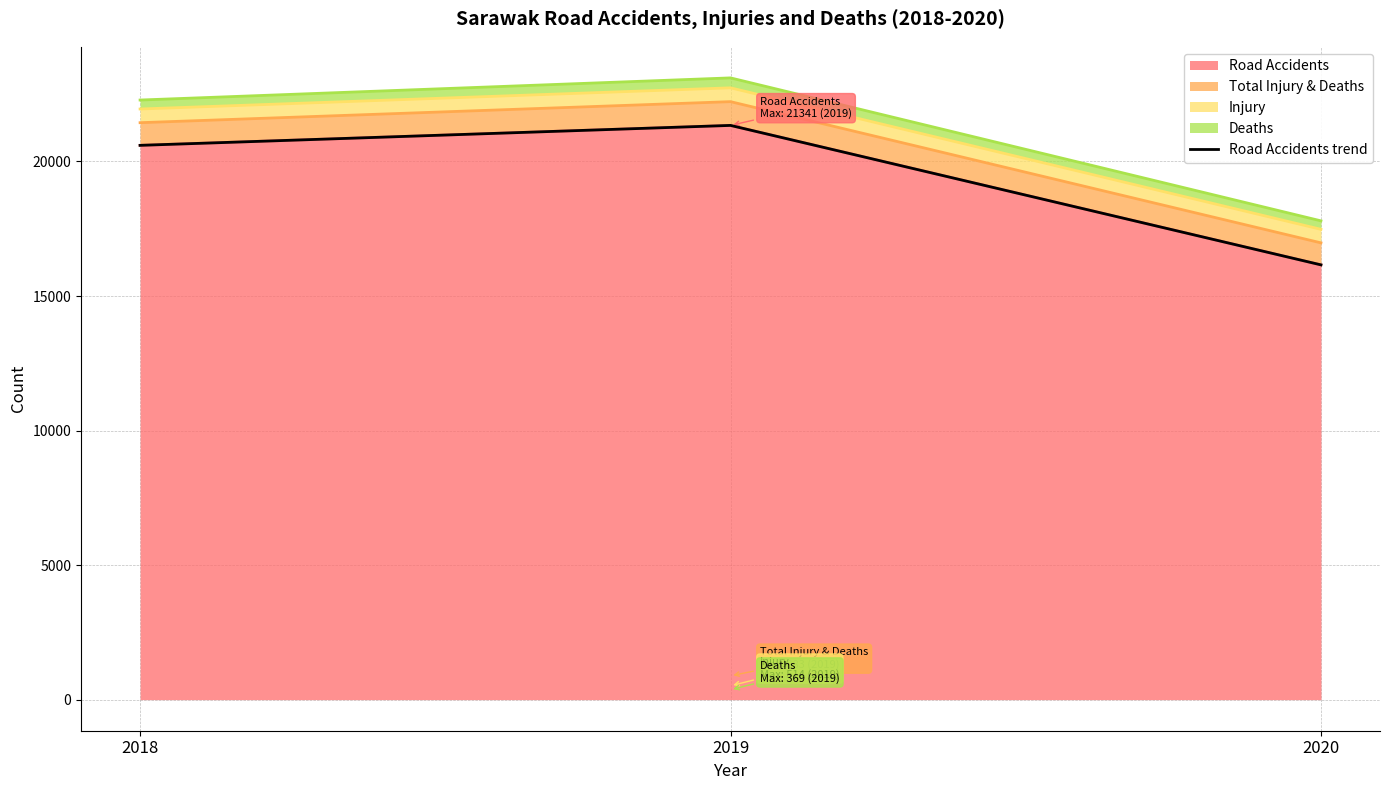

The Road Accidents series shows 12719 at 2018. True or false?

False